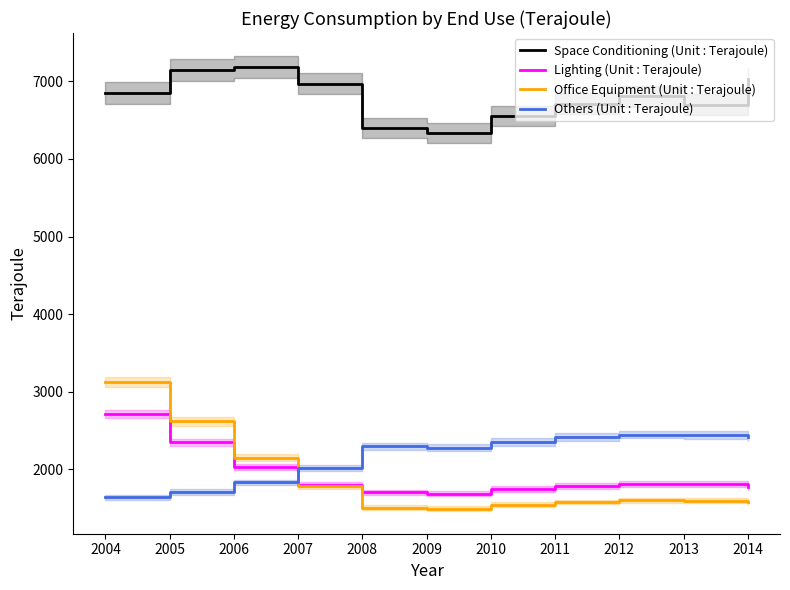

Which series has the largest total across all categories?

Space Conditioning (Unit : Terajoule)